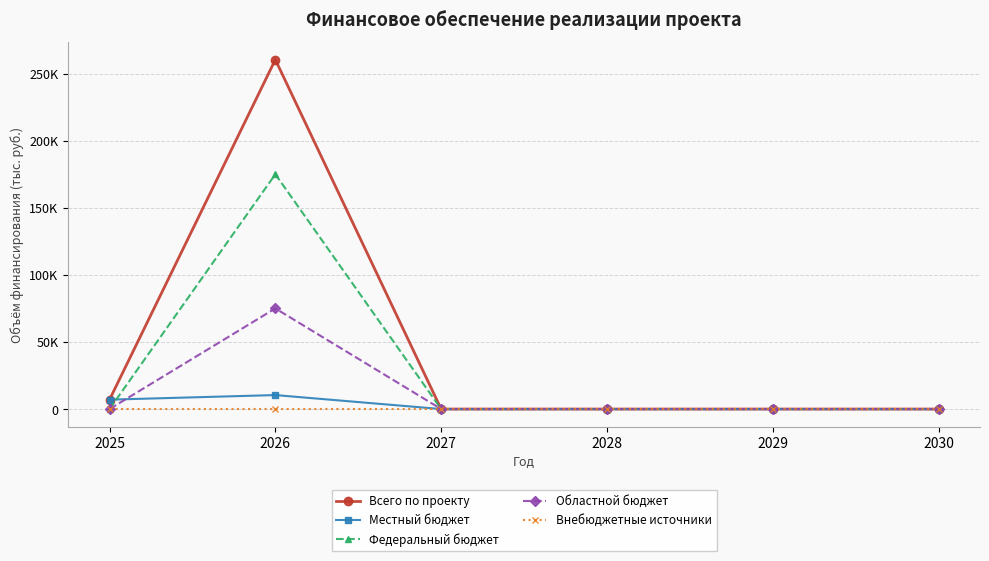

What are all the series names shown in the legend?

Всего по проекту, Местный бюджет, Федеральный бюджет, Областной бюджет, Внебюджетные источники